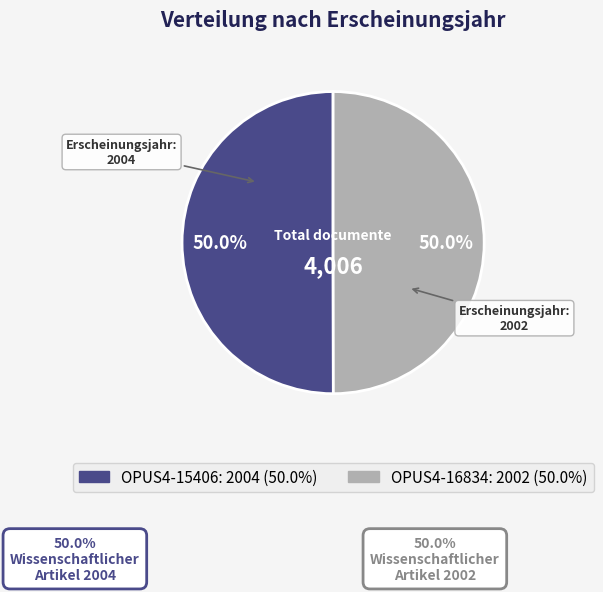

What portion of the pie excludes OPUS4-16834?

50.0%